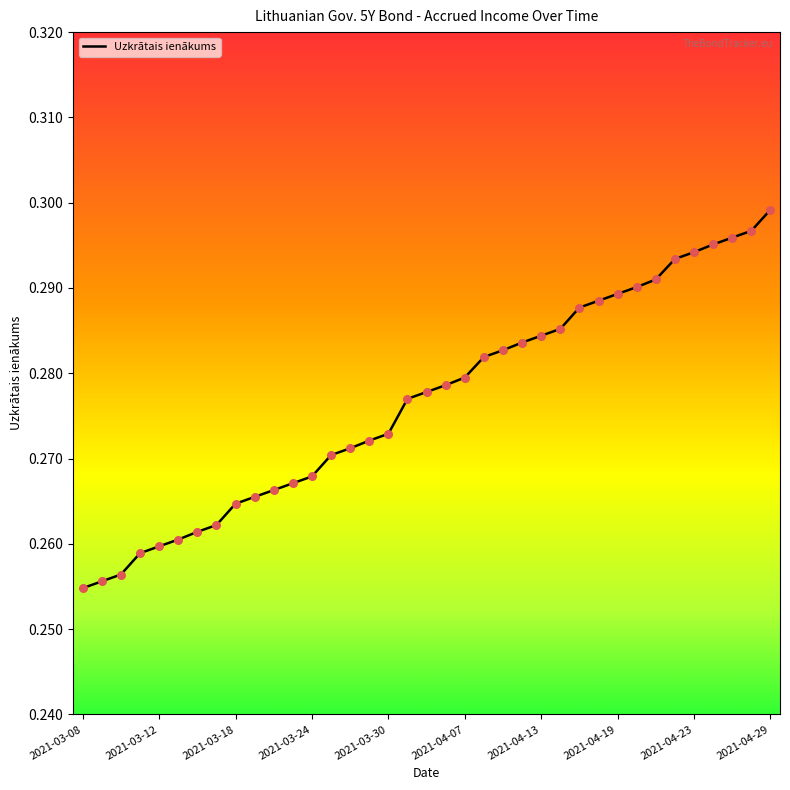

Is this an area chart (filled region under the line)?

No